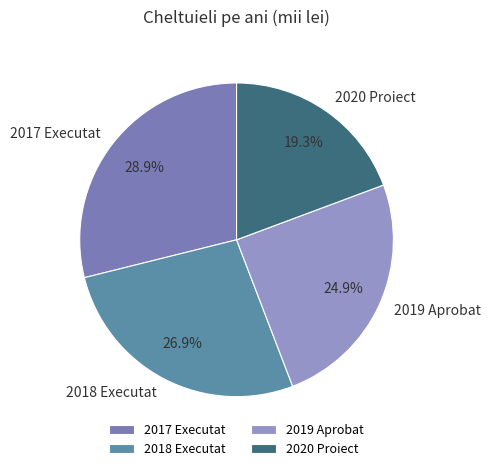

True or false: 2017 Executat accounts for 20% of the total.

False